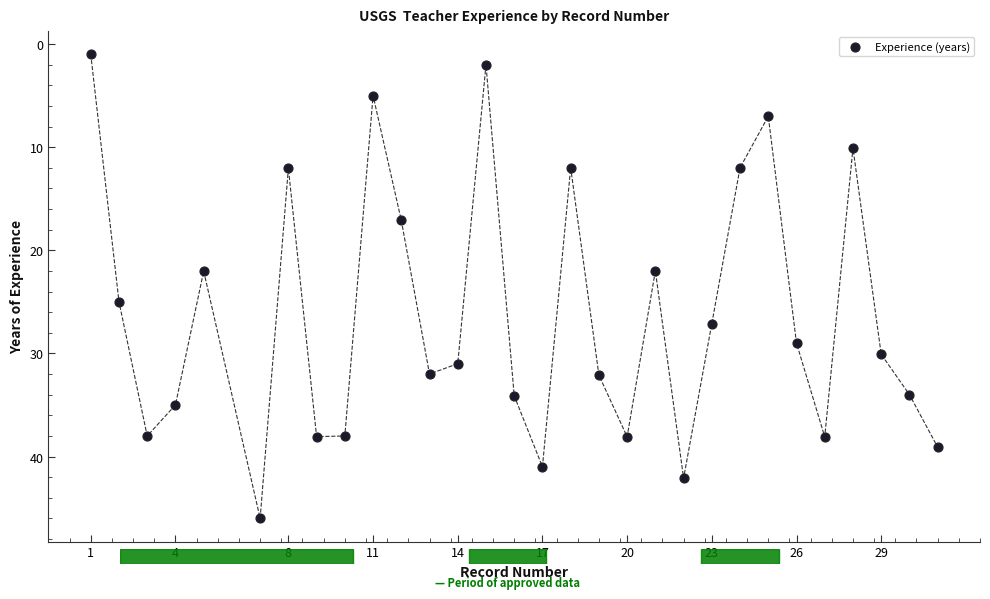

What is the range of Y values (max minus min)?

45.0